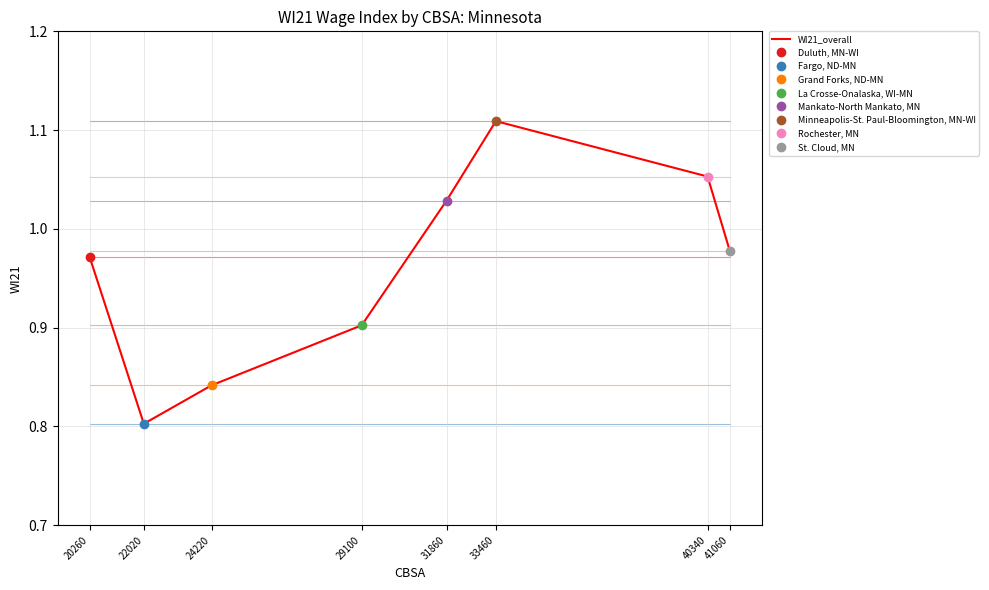

Is this an area chart (filled region under the line)?

No